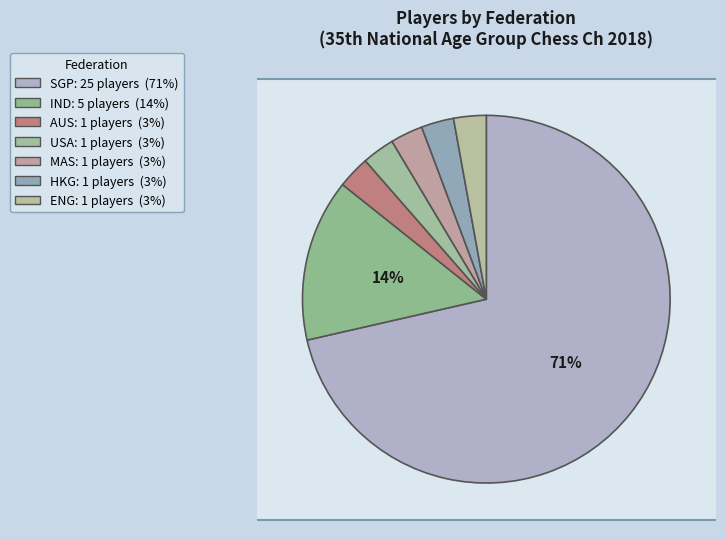

True or false: SGP accounts for 71% of the total.

True